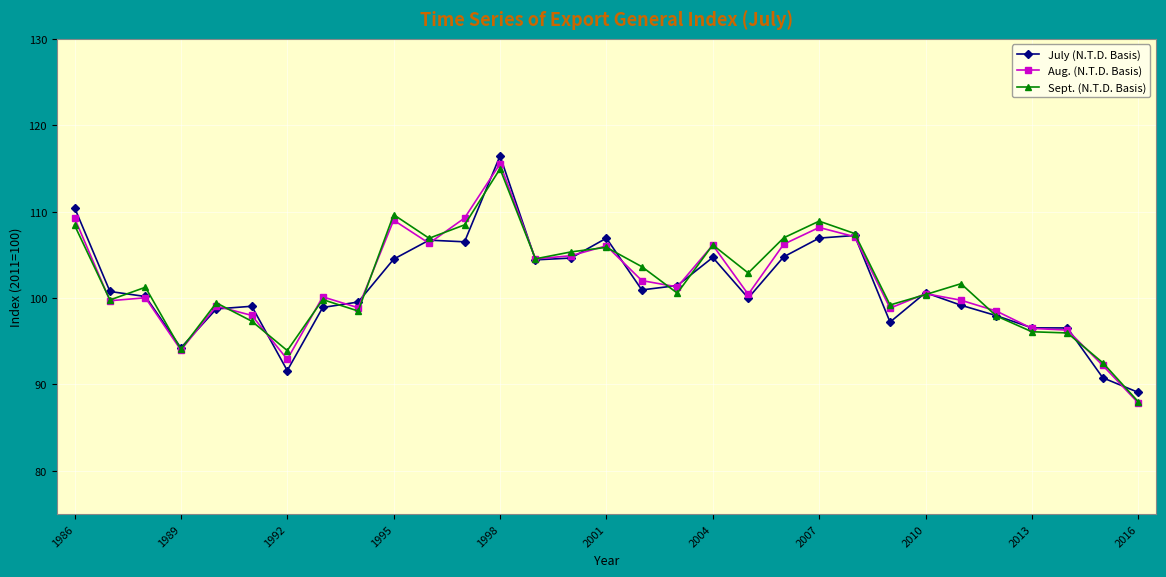

True or false: July (N.T.D. Basis) has more than 2 interior local peaks.

True